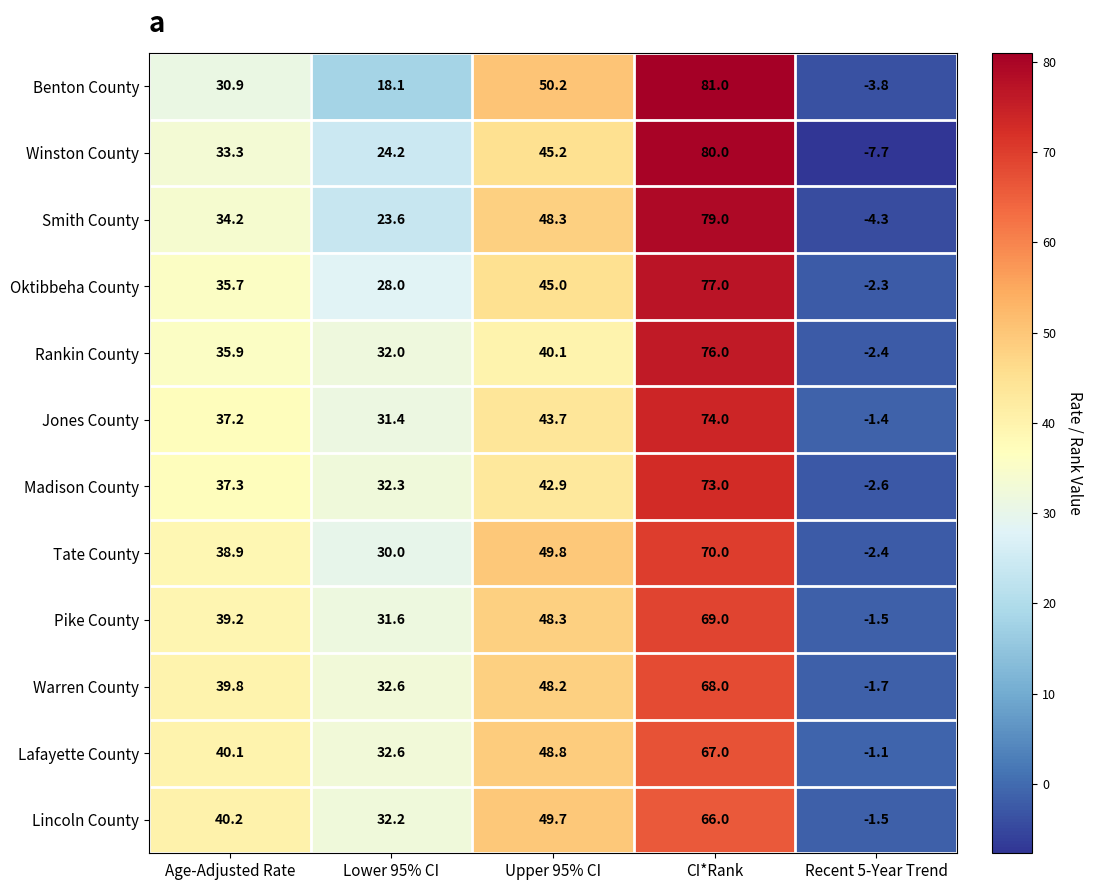

What is the sum of the Pike County values at CI*Rank and Recent 5-Year Trend?

67.5